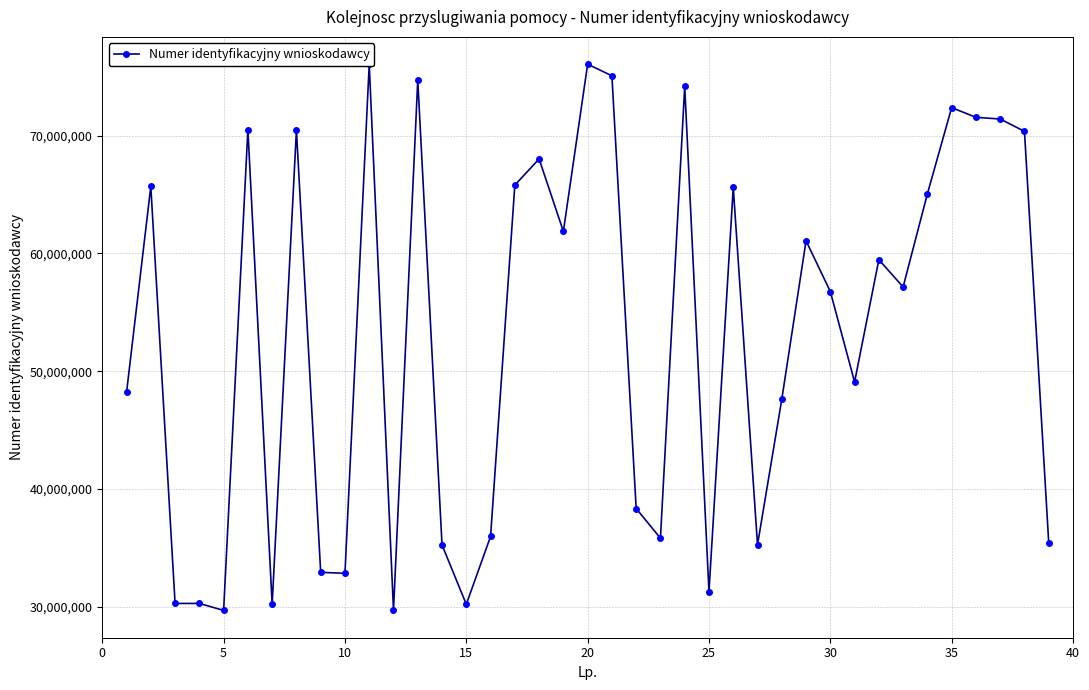

What is the smallest value displayed?

29695376